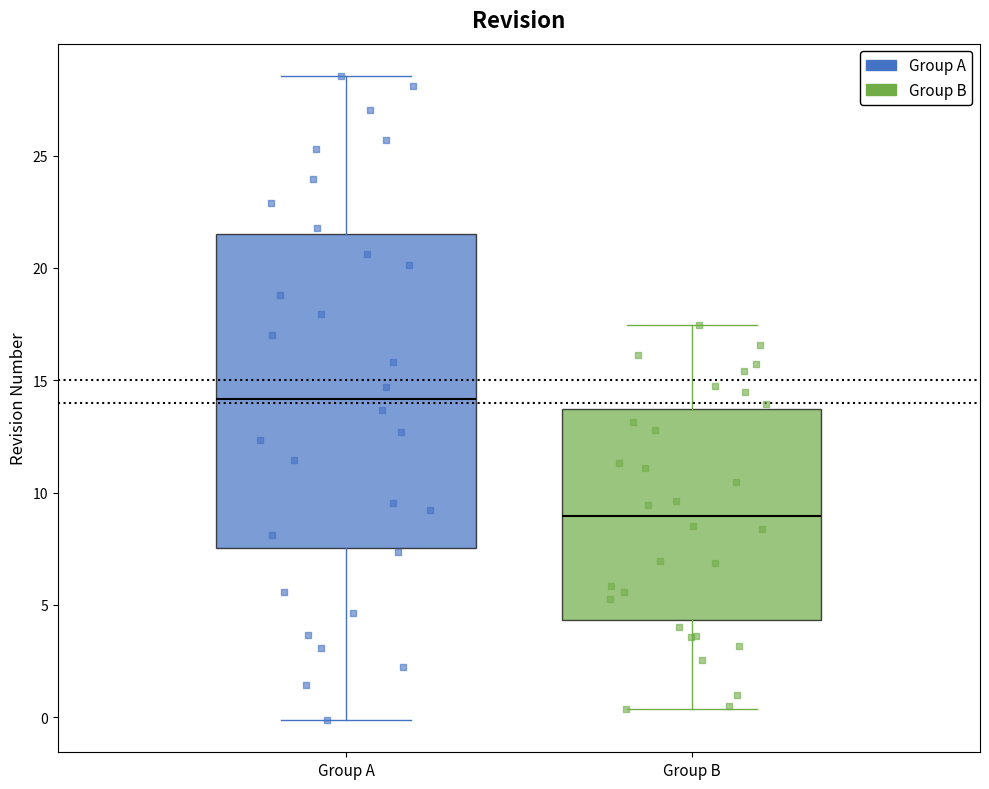

Where is the lower edge of the box for Group B on the y-axis? The values are not printed on the chart, so give them approximately, as read against the axis.

4.5